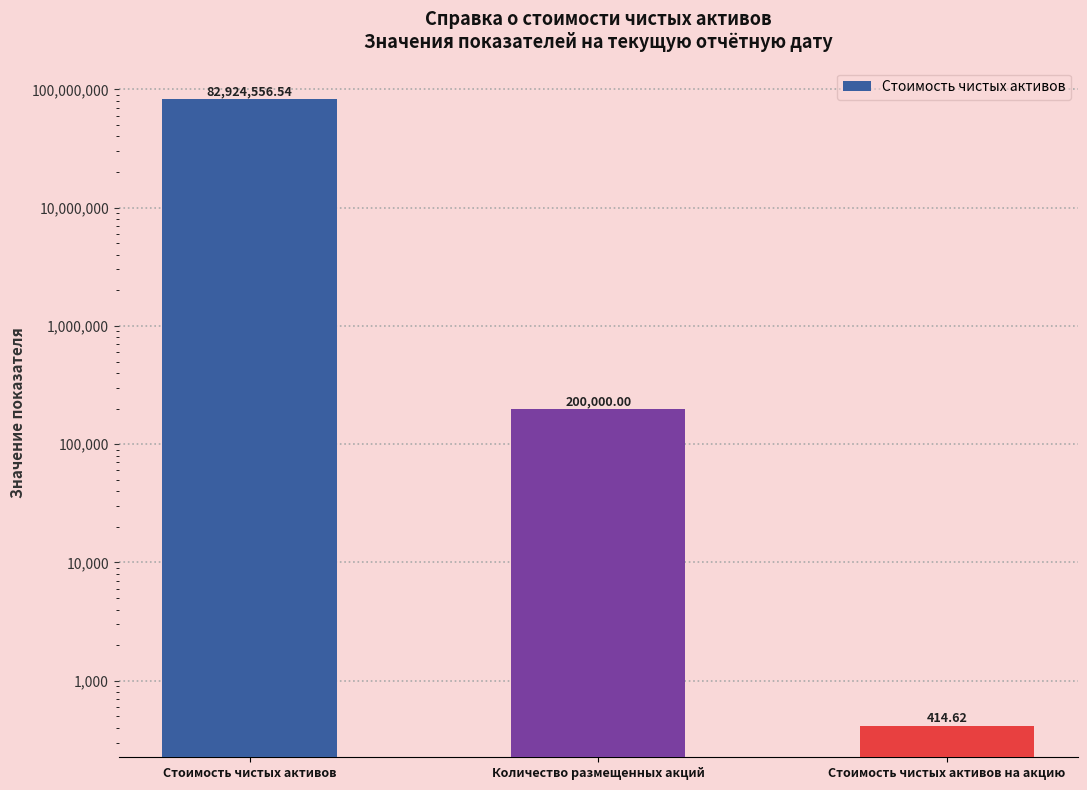

How many values are below 200000?

1